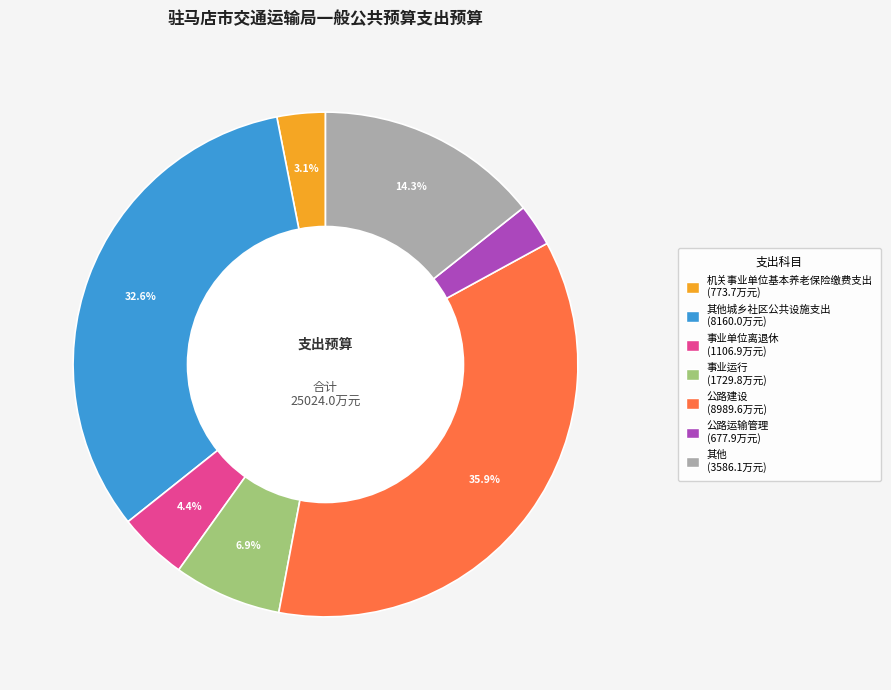

Is there any slice that represents more than half of the pie?

No